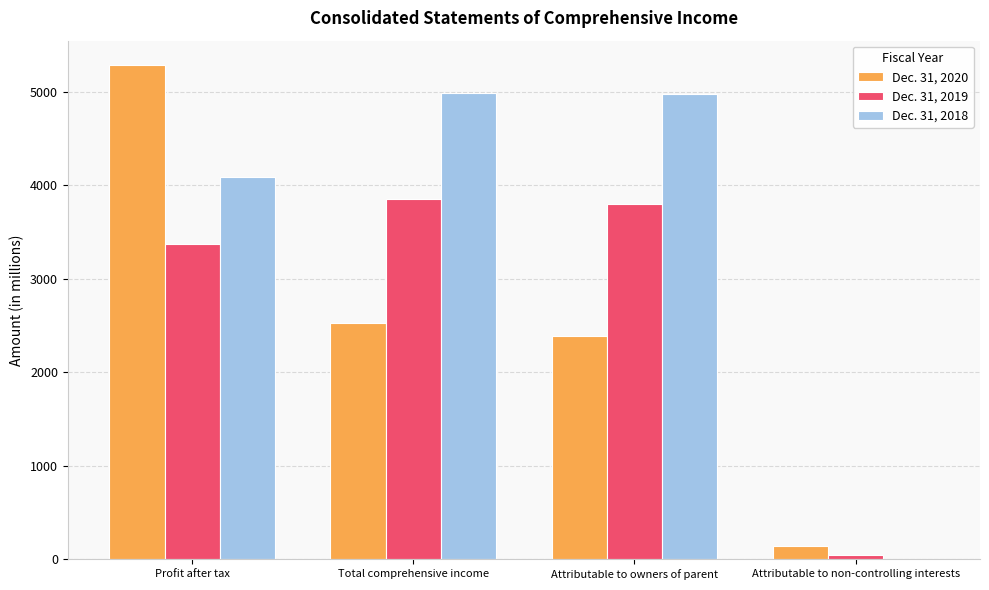

At which category is the sum across all series the highest?

Profit after tax